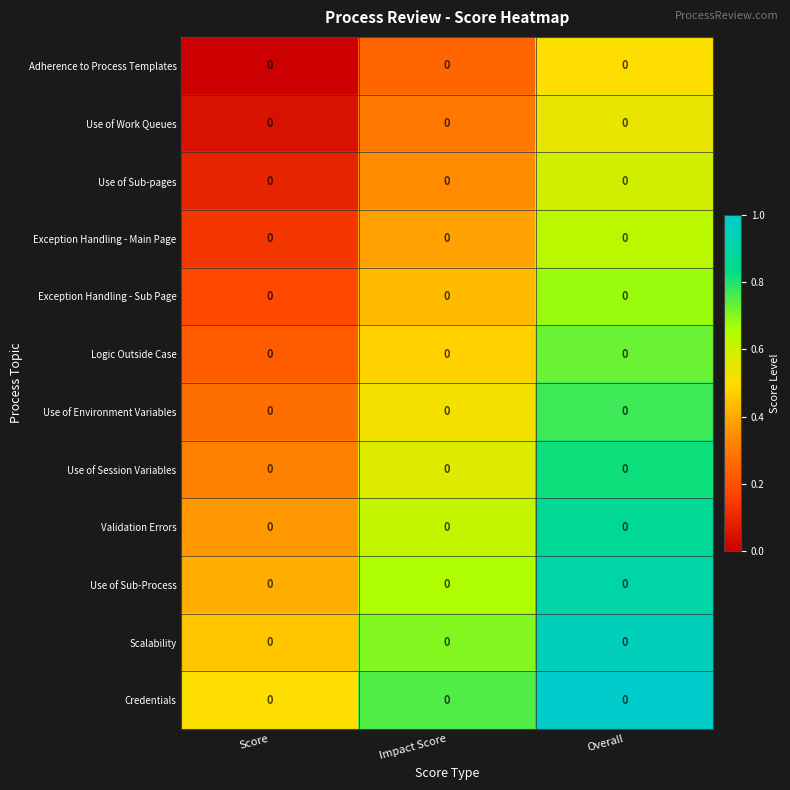

What is the difference between the Scalability values at Impact Score and Overall?

0.2